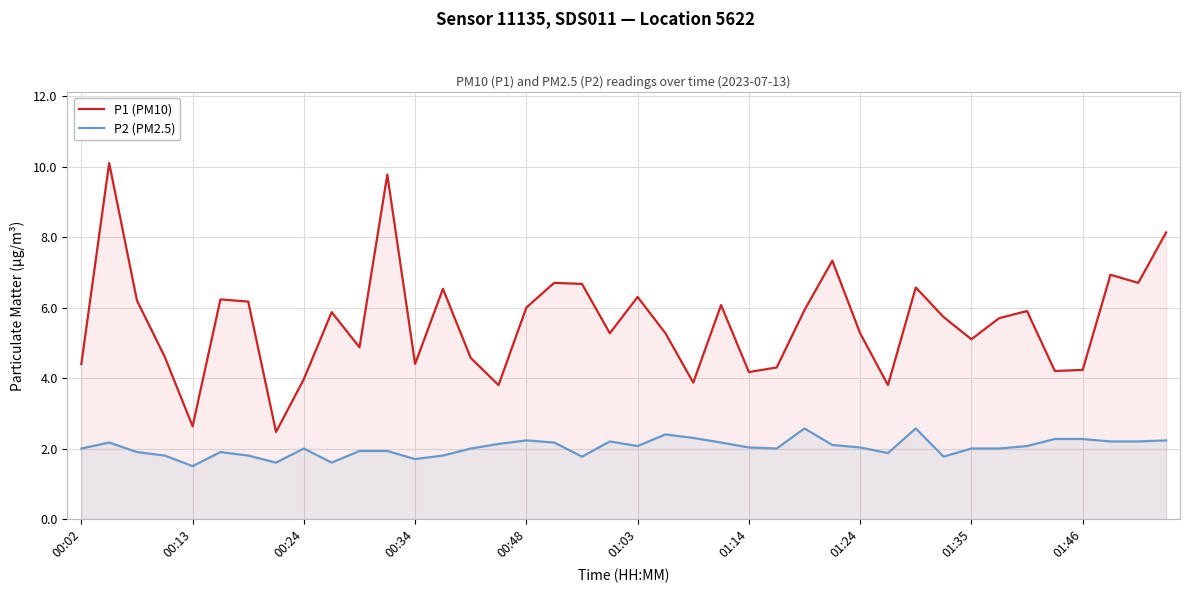

What is the difference between the maximum and minimum values in the P1 (PM10) series?

7.6